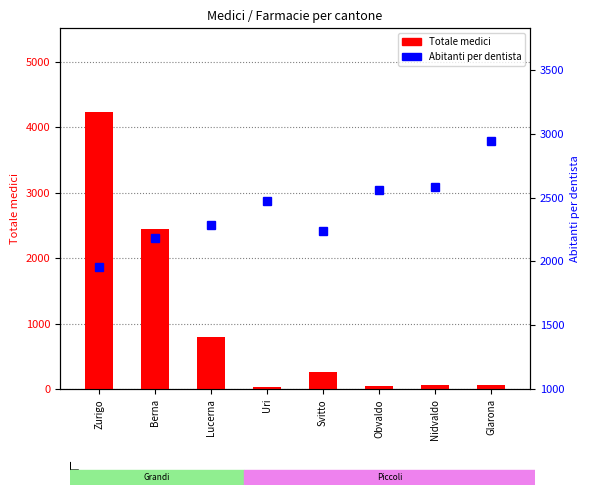

List the labels in order of Abitanti per dentista value, largest first.

Glarona, Nidvaldo, Obvaldo, Uri, Lucerna, Svitto, Berna, Zurigo